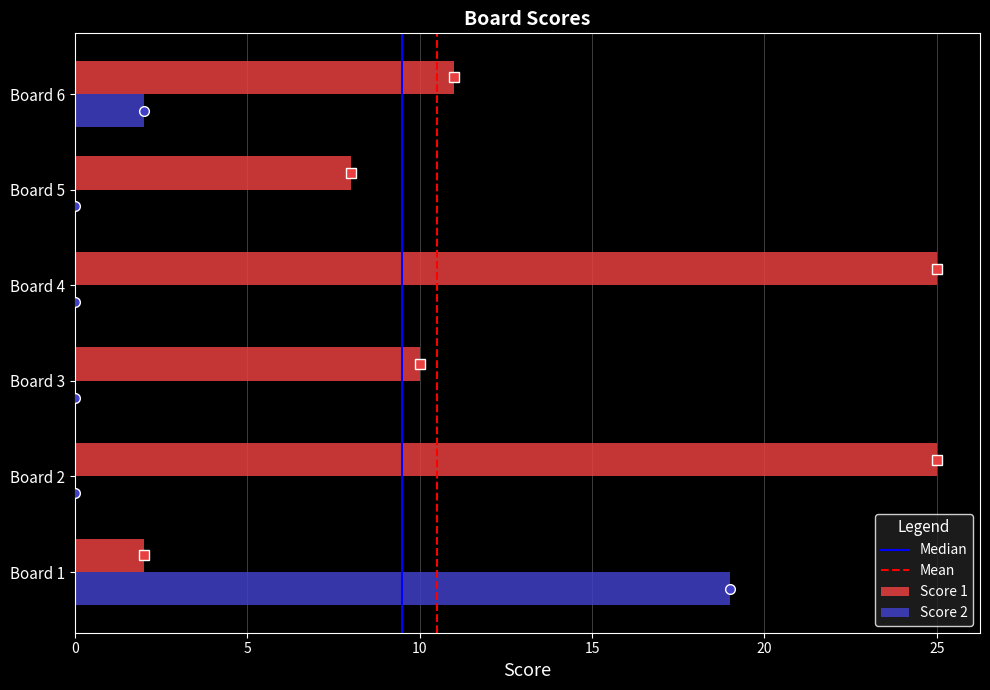

Is it true that Score 2 equals 11 at Board 5?

False